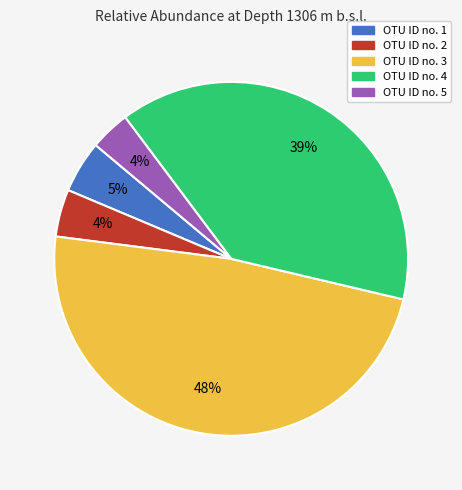

How many segments does this pie chart have?

5